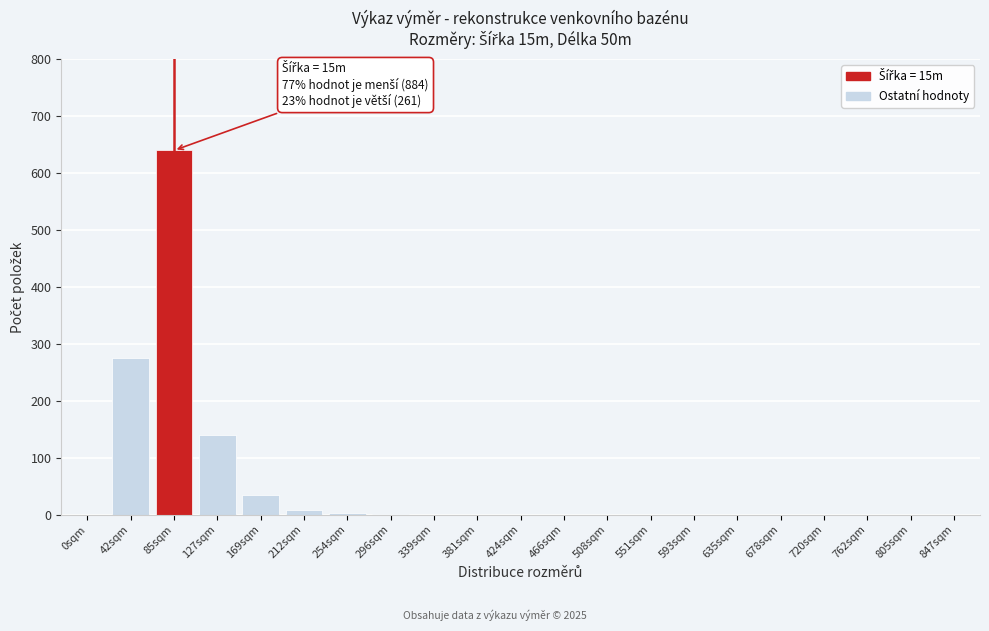

Is it true that the value at 127sqm is 32?

False